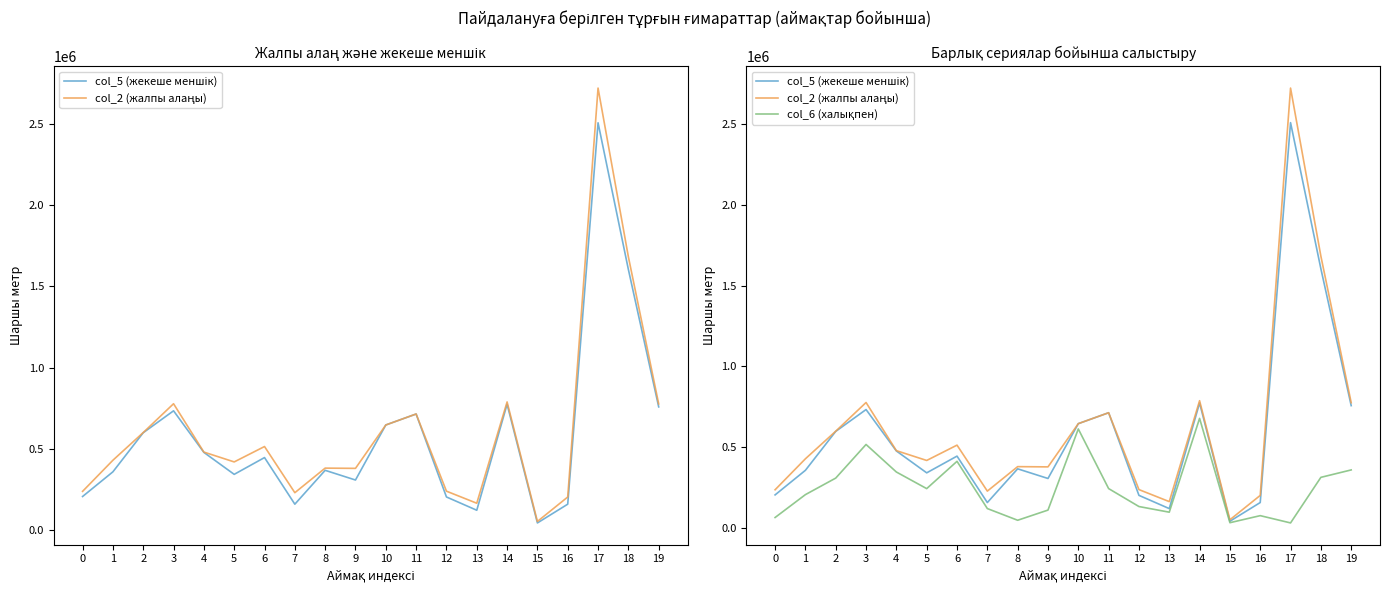

What is the sum of the col_6 (халықпен) values at 13 and 9?

209784